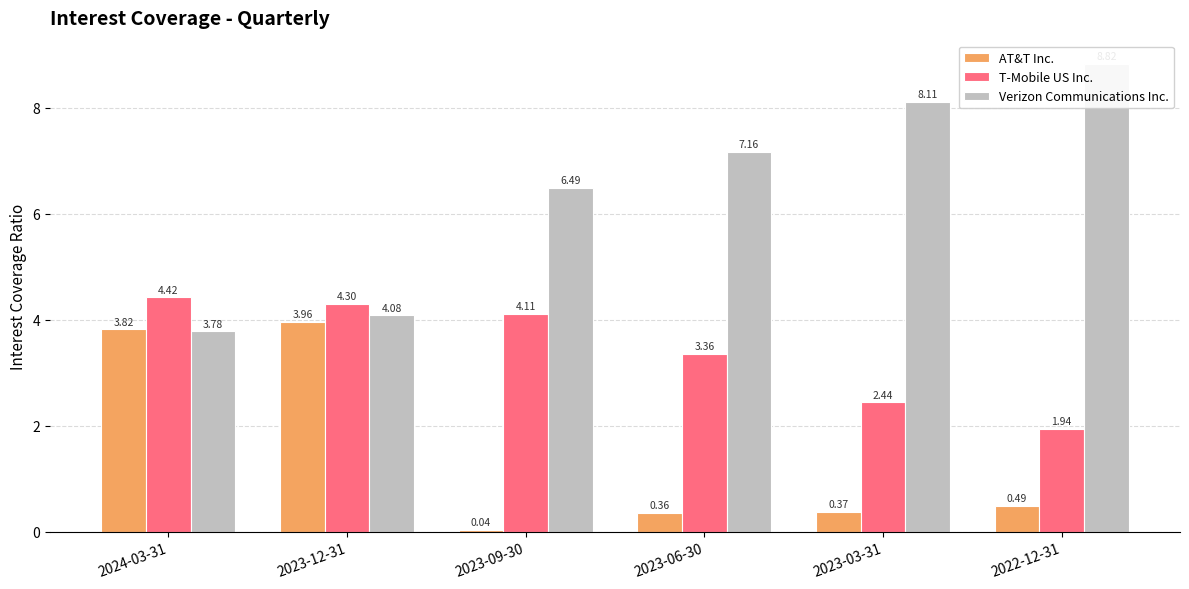

Is it true that Verizon Communications Inc. equals 4.3 at 2023-03-31?

False